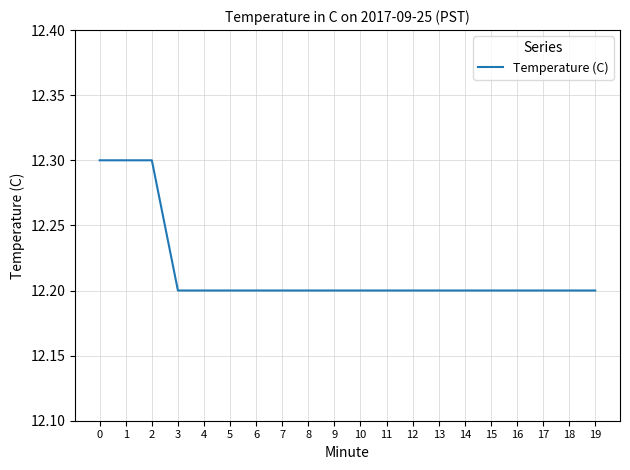

How many series are shown in this chart?

1